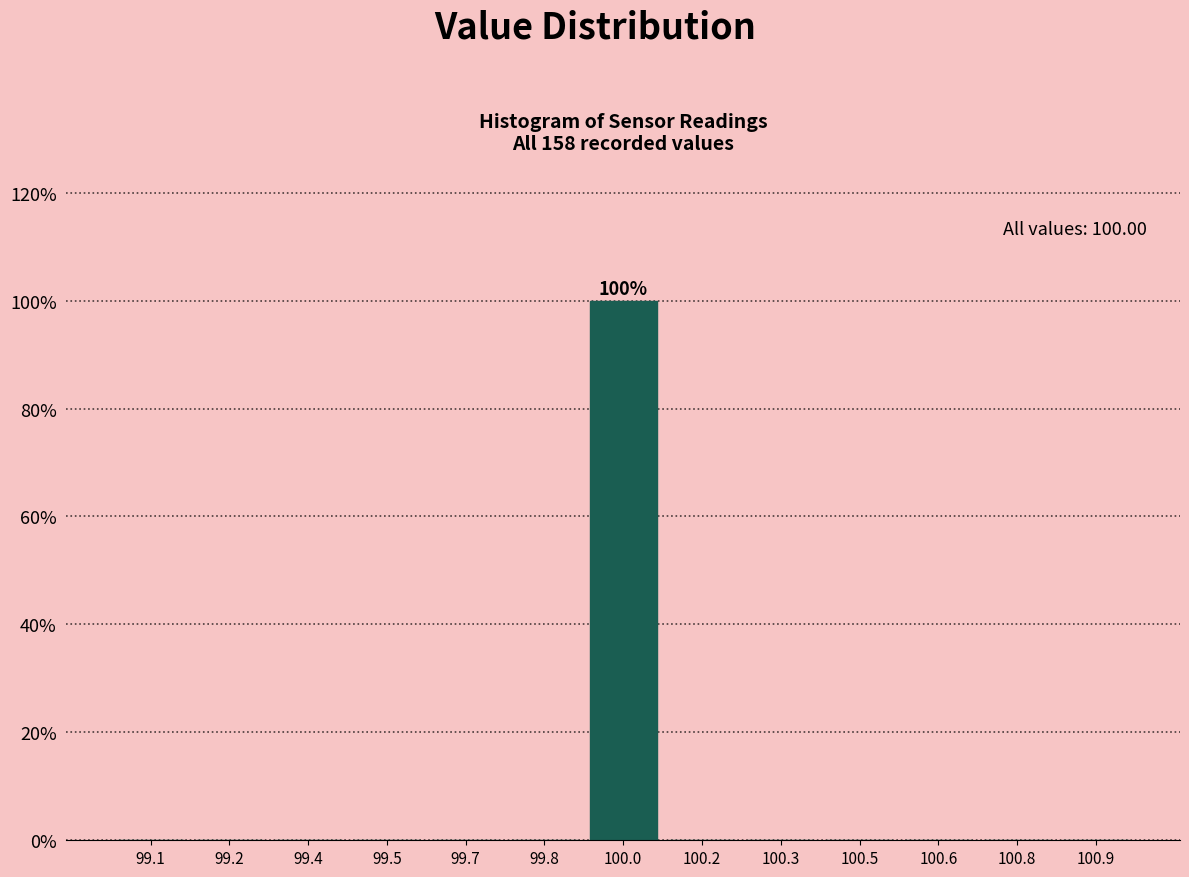

Reading left to right, what are all the values shown in this chart?

99.1=0	99.2=0	99.4=0	99.5=0	99.7=0	99.8=0	100.0=100	100.2=0	100.3=0	100.5=0	100.6=0	100.8=0	100.9=0